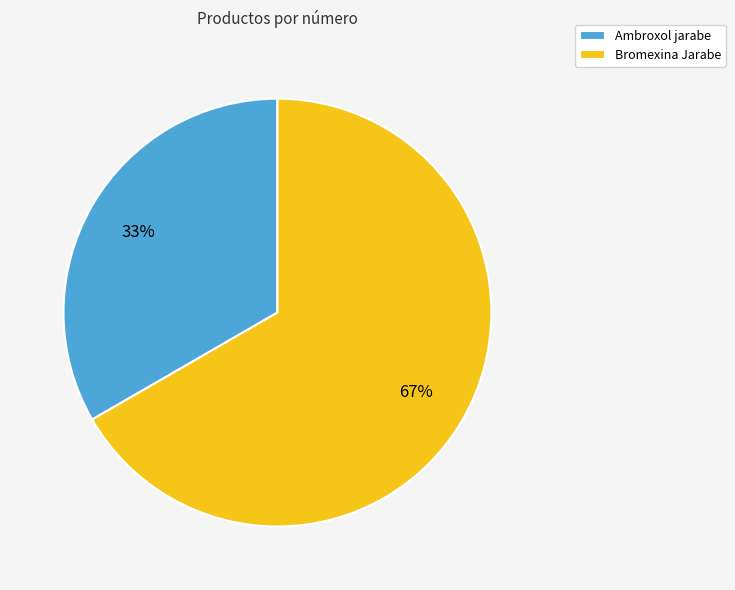

Combined, do Ambroxol jarabe and Bromexina Jarabe account for over 50%?

Yes